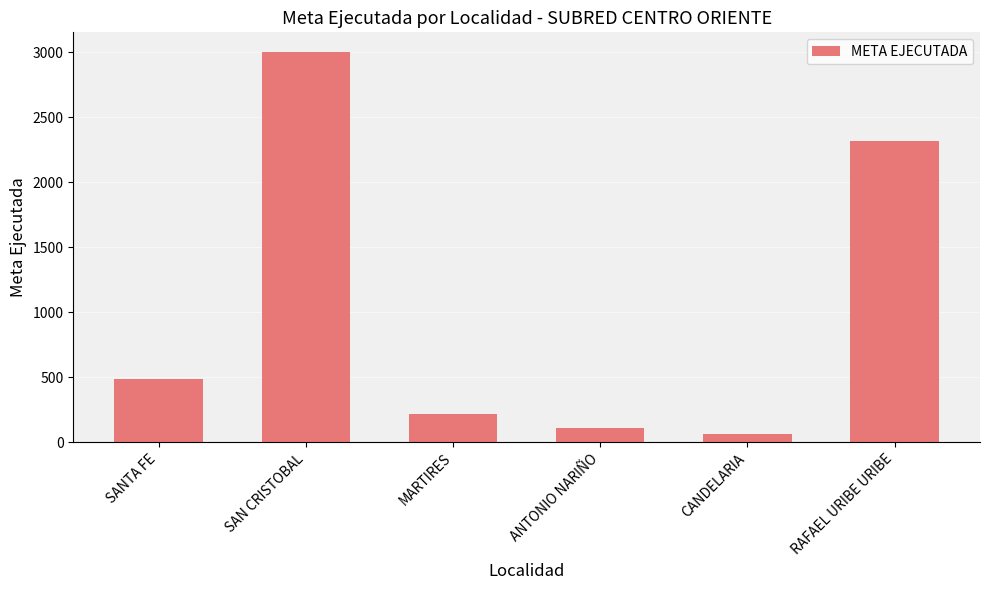

Reading right to left, extract all data points from this chart.

2319.0	64.0	108.0	214.0	3003.0	484.4